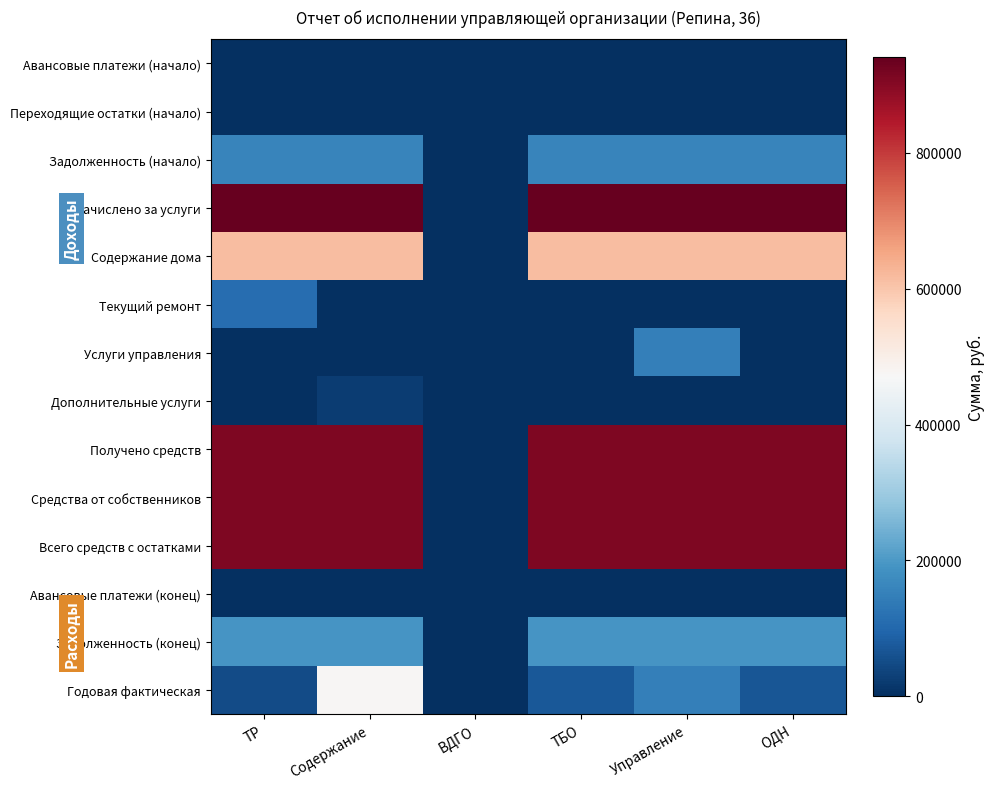

List the series in order of their peak value, lowest first.

Авансовые платежи (начало), Переходящие остатки (начало), Авансовые платежи (конец), Дополнительные услуги, Текущий ремонт, Услуги управления, Задолженность (начало), Задолженность (конец), Годовая фактическая, Содержание дома, Получено средств, Средства от собственников, Всего средств с остатками, Начислено за услуги